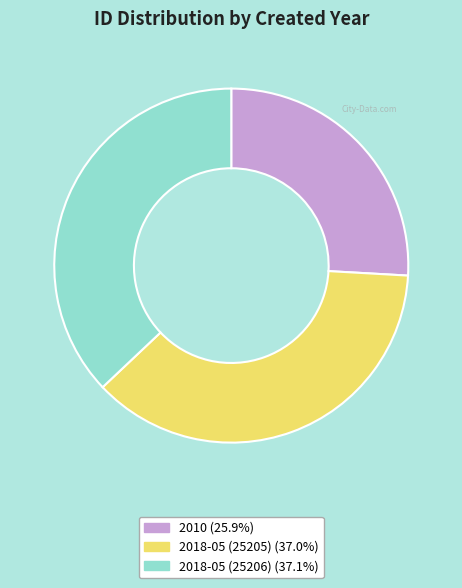

Is there a majority slice in this chart?

No